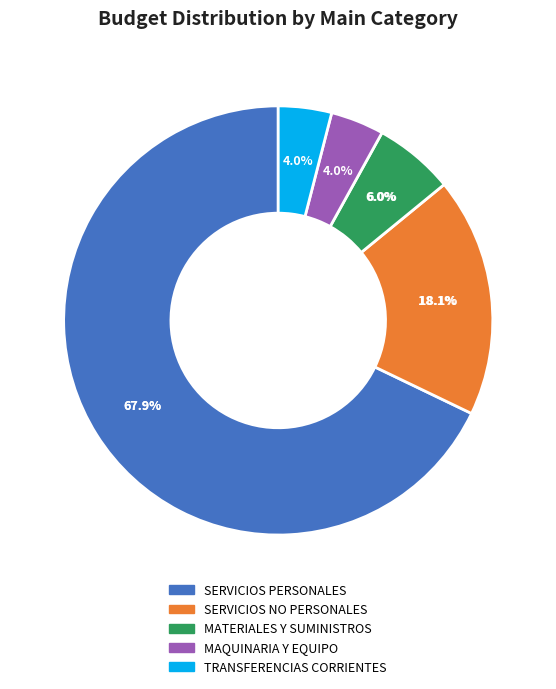

How many slices are in this pie chart?

5